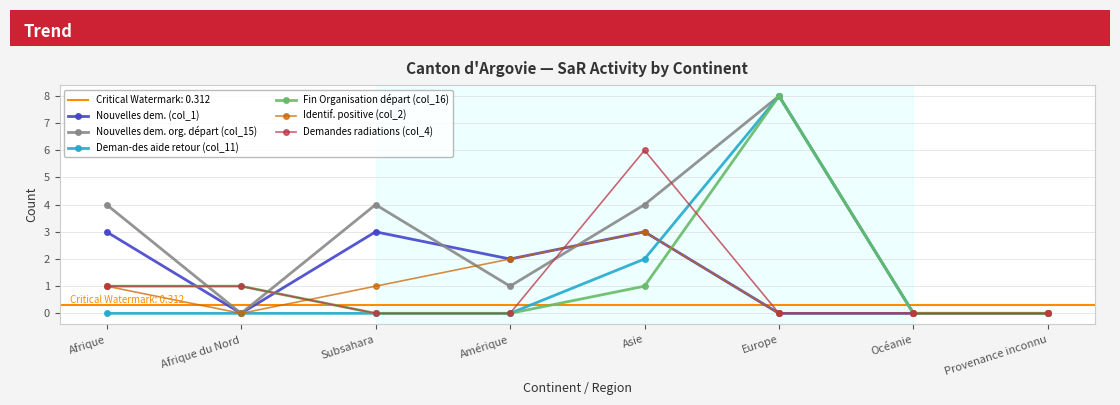

Reading right to left, extract all data points from this chart.

Nouvelles dem. (col_1): Provenance inconnu=0	Océanie=0	Europe=0	Asie=3	Amérique=2	Subsahara=3	Afrique du Nord=0	Afrique=3
Nouvelles dem. org. départ (col_15): Provenance inconnu=0	Océanie=0	Europe=8	Asie=4	Amérique=1	Subsahara=4	Afrique du Nord=0	Afrique=4
Deman-des aide retour (col_11): Provenance inconnu=0	Océanie=0	Europe=8	Asie=2	Amérique=0	Subsahara=0	Afrique du Nord=0	Afrique=0
Fin Organisation départ (col_16): Provenance inconnu=0	Océanie=0	Europe=8	Asie=1	Amérique=0	Subsahara=0	Afrique du Nord=1	Afrique=1
Identif. positive (col_2): Provenance inconnu=0	Océanie=0	Europe=0	Asie=3	Amérique=2	Subsahara=1	Afrique du Nord=0	Afrique=1
Demandes radiations (col_4): Provenance inconnu=0	Océanie=0	Europe=0	Asie=6	Amérique=0	Subsahara=0	Afrique du Nord=1	Afrique=1